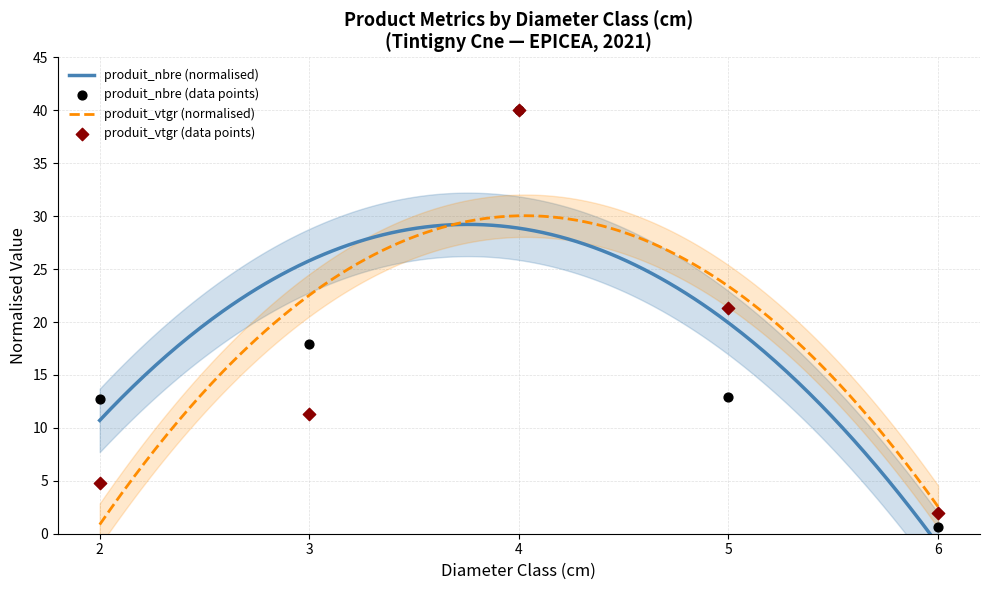

Which series has the largest total across all categories?

produit_nbre